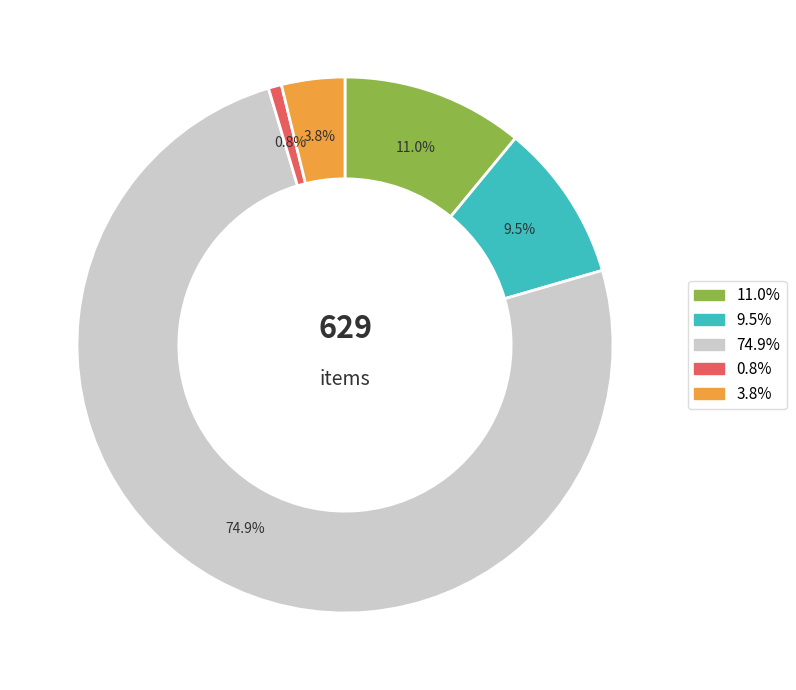

Is there any slice that represents more than half of the pie?

Yes